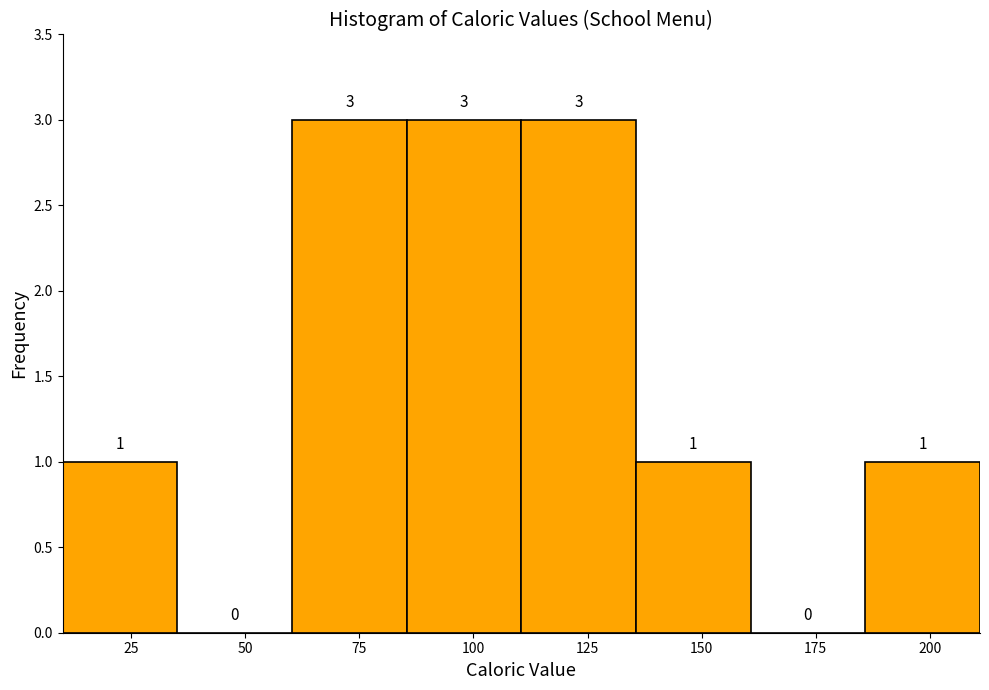

How tall is the bar that spans 135 to 160 on the x-axis? The bar edges are not printed on the chart, so give them approximately, as read against the axis.

1